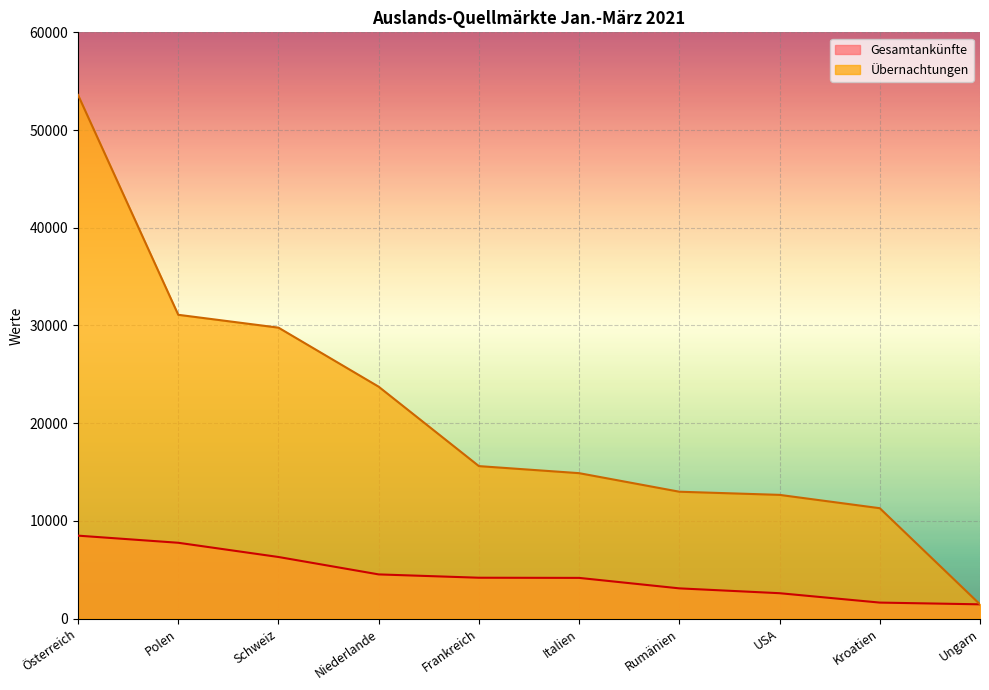

Reading left to right, list all the values displayed in this chart.

Gesamtankünfte: 8485	7756	6300	4518	4178	4161	3089	2594	1633	1455
Übernachtungen: 53590	31090	29774	23728	15602	14880	12981	12658	11293	1455